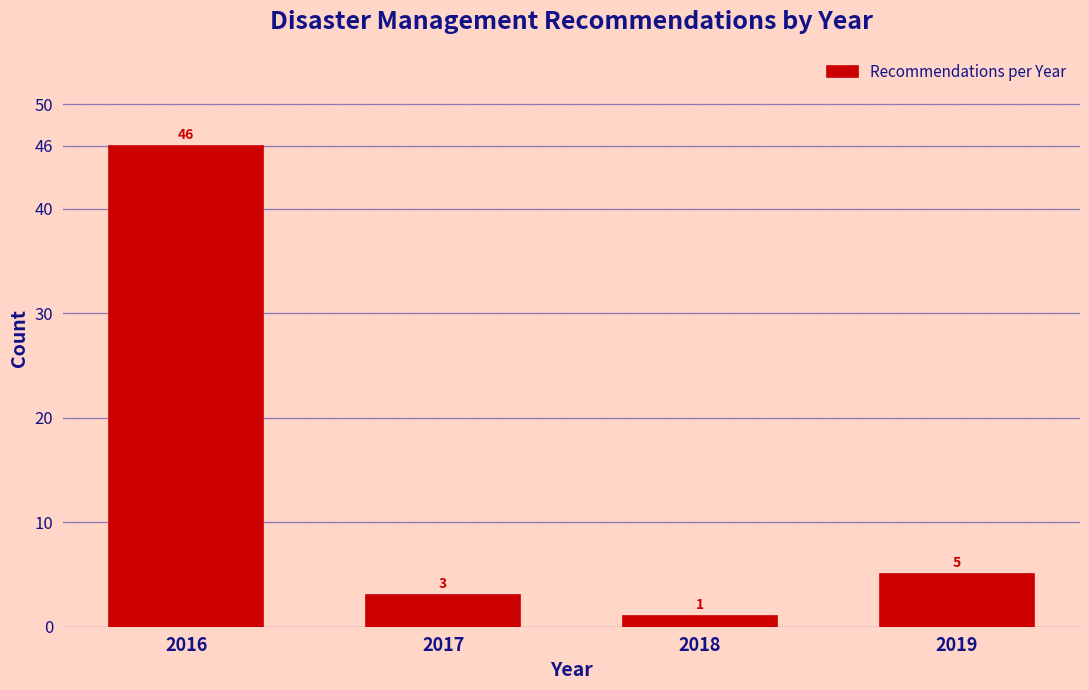

Reading right to left, list all the values displayed in this chart.

5	1	3	46